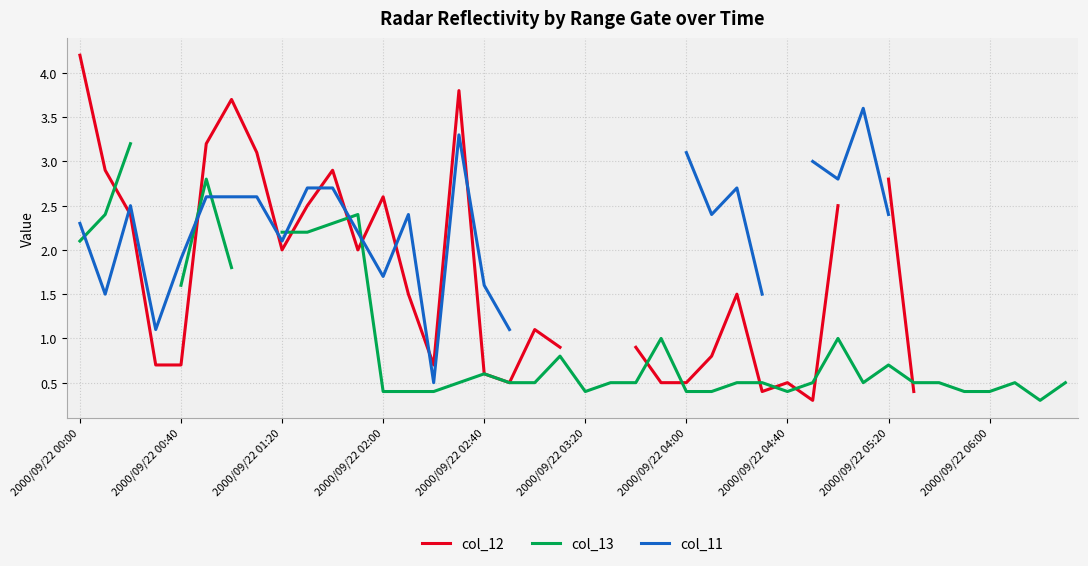

How many lines are shown in the chart?

3